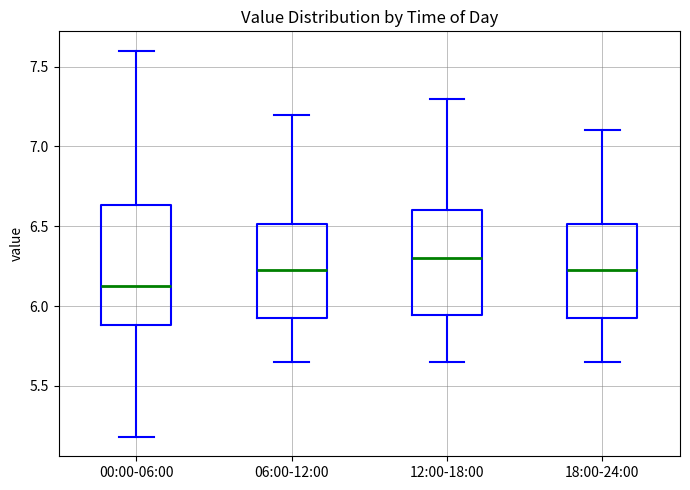

Reading left to right, transcribe this box plot: for each box, give where its median line is, the range the box spans, and where its two whiskers end, as read against the y-axis. The values are not printed on the chart, so give them approximately, as read against the axis.

00:00-06:00: median 6.15, box 5.90 to 6.65, whiskers 5.20 to 7.60
06:00-12:00: median 6.25, box 5.90 to 6.50, whiskers 5.65 to 7.20
12:00-18:00: median 6.30, box 5.95 to 6.60, whiskers 5.65 to 7.30
18:00-24:00: median 6.25, box 5.90 to 6.50, whiskers 5.65 to 7.10